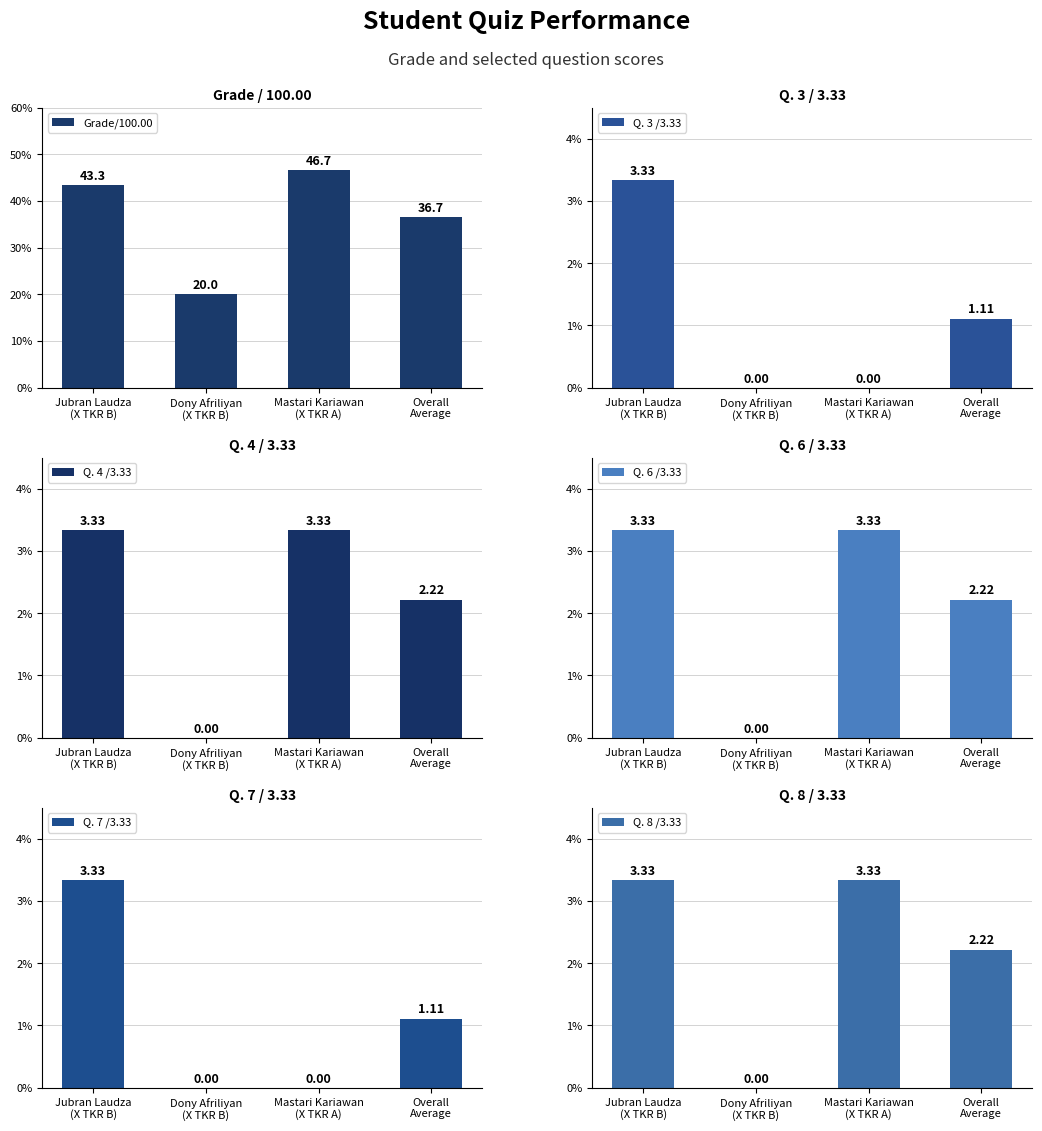

At which category does the chart reach its minimum across all series?

Dony Afriliyan
(X TKR B)